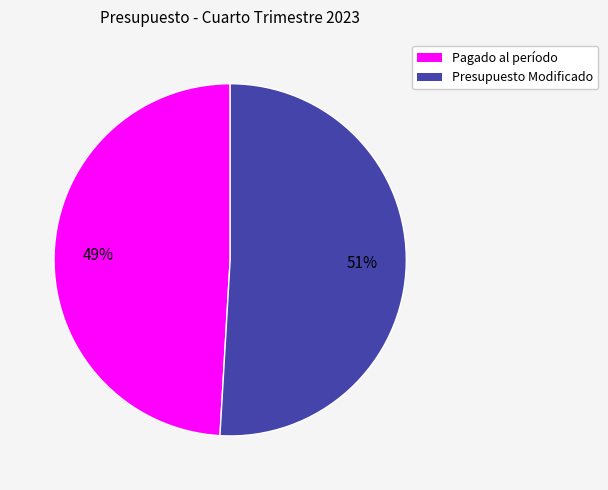

What is the largest slice in the pie chart?

Presupuesto Modificado